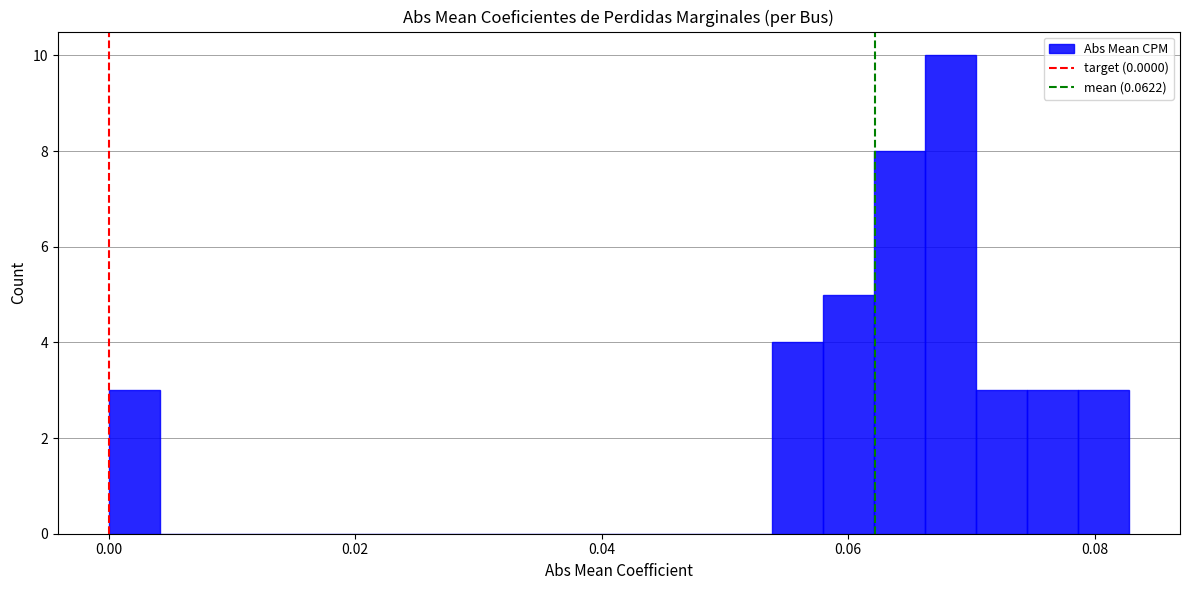

Around what value on the x-axis is the tallest bar? Give the approximate position of its centre, as read against the axis.

0.068